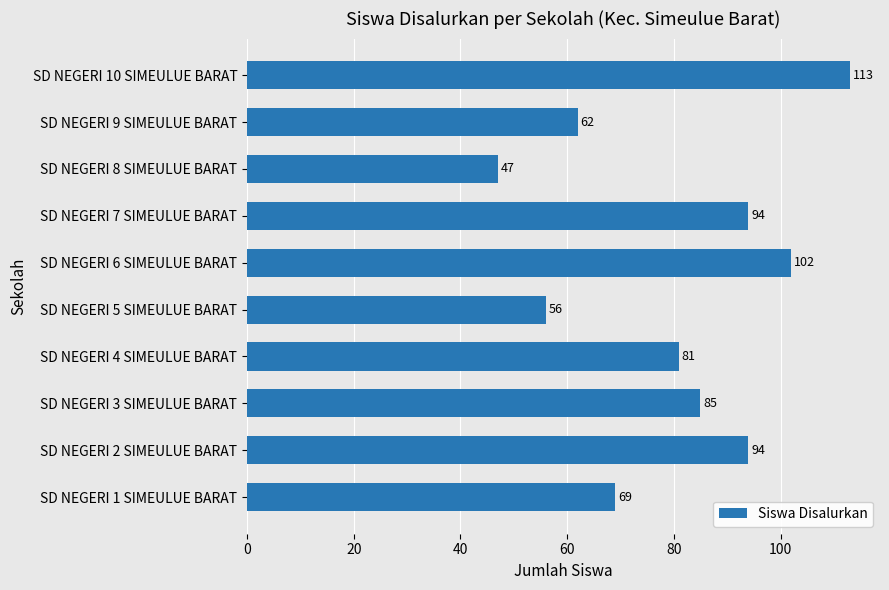

How many data points are less than 85?

5